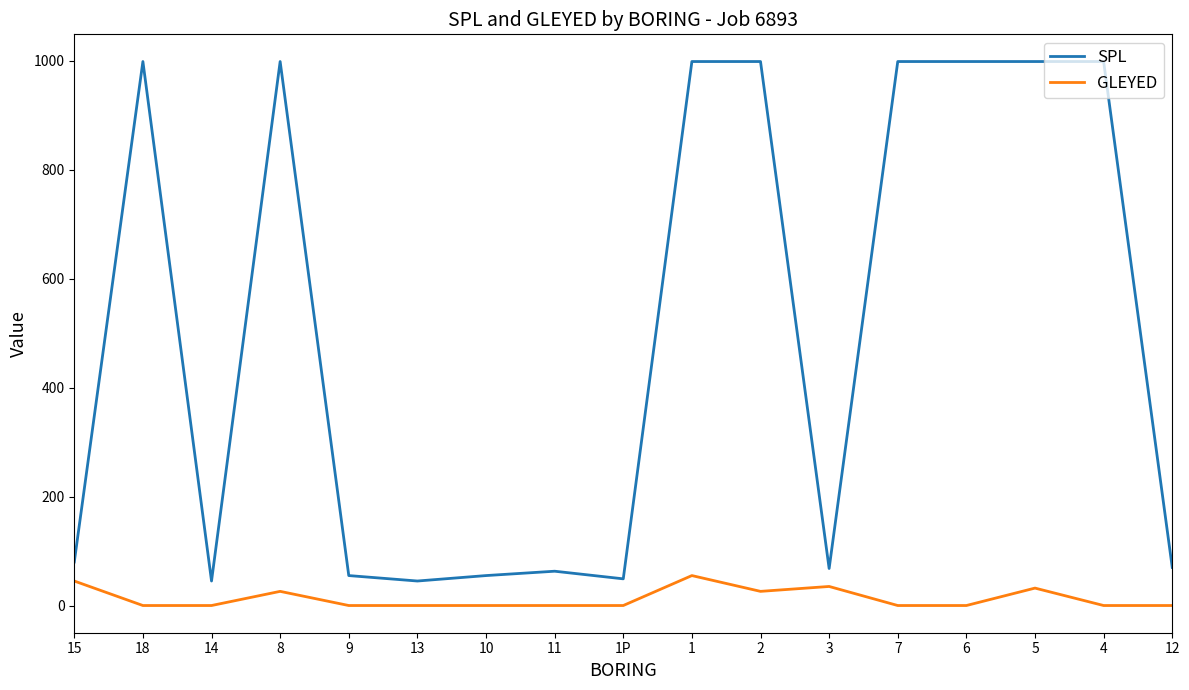

Is the value of GLEYED at 14 greater than the value of SPL at 3?

No